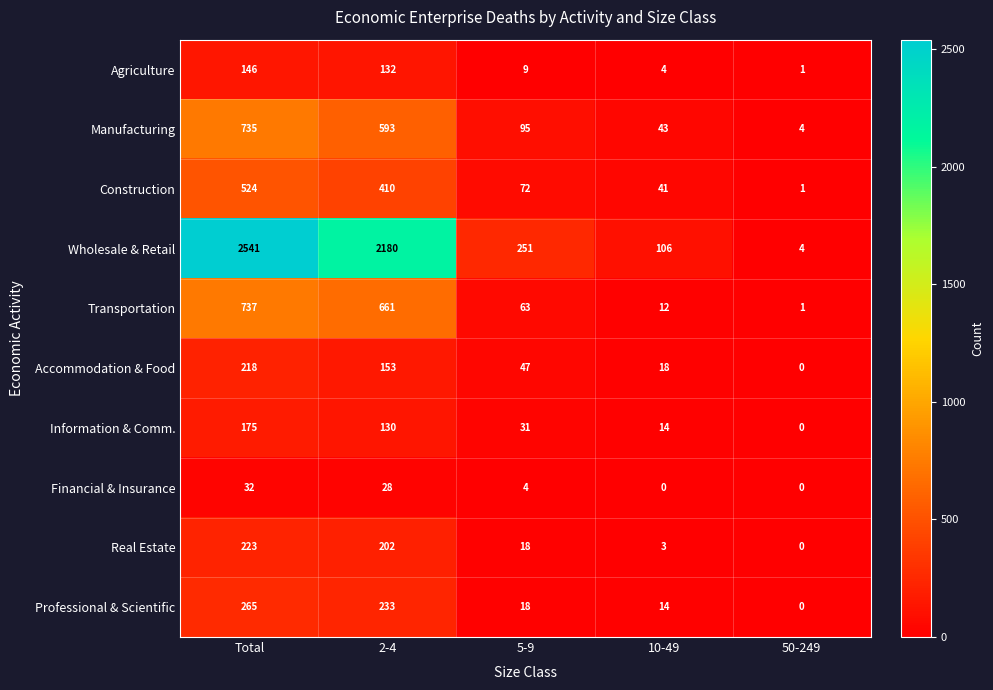

At which label is Accommodation & Food closest to 109?

2-4